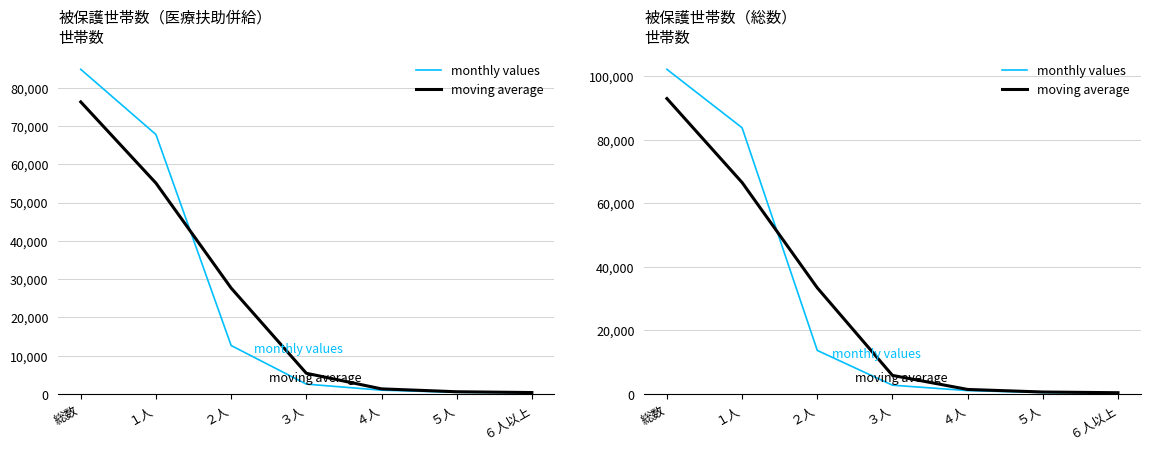

What is the total value across all series at １人?

150234.7